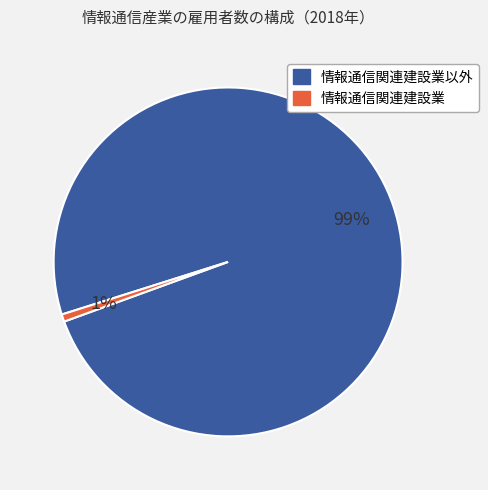

To the nearest percent, what is the average slice percentage?

50%